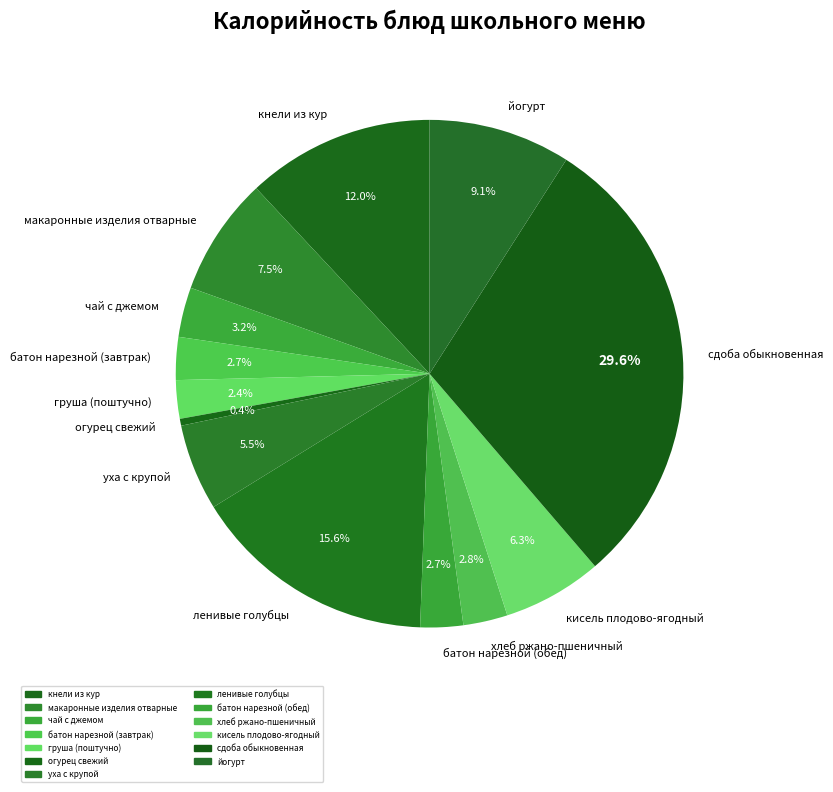

Is the sum of макаронные изделия отварные and уха с крупой greater than half?

No